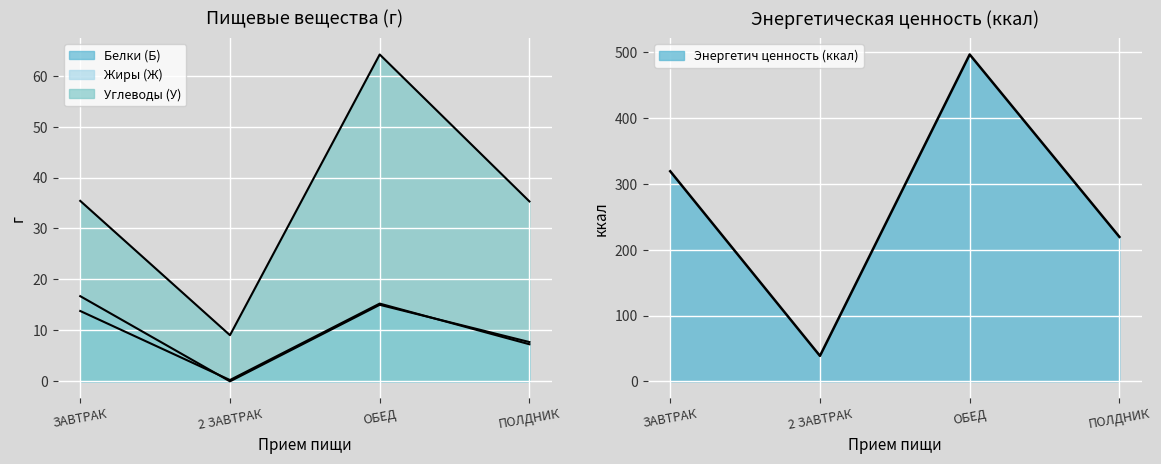

True or false: Энергетич ценность (ккал) has more than 1 interior local peaks.

False